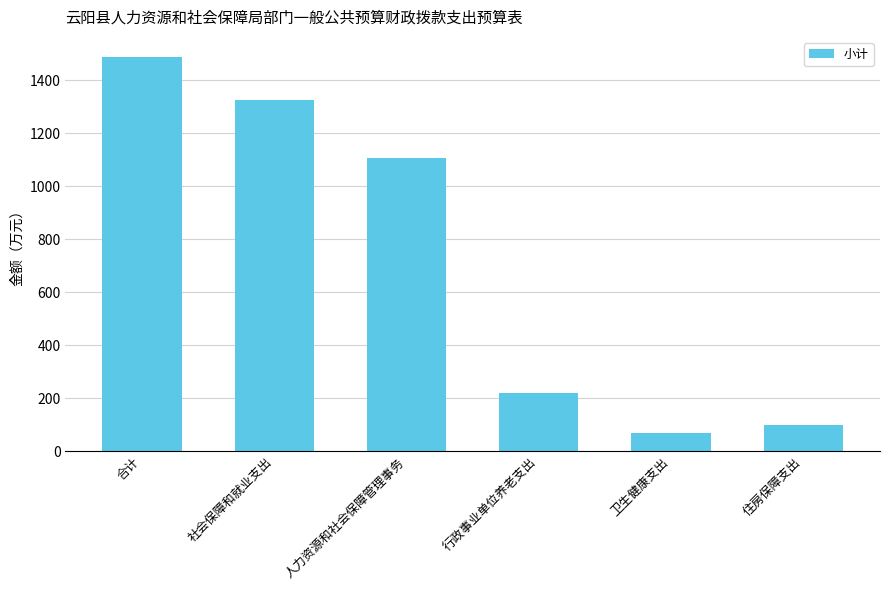

What is the label of the 2nd bar from the left?

社会保障和就业支出